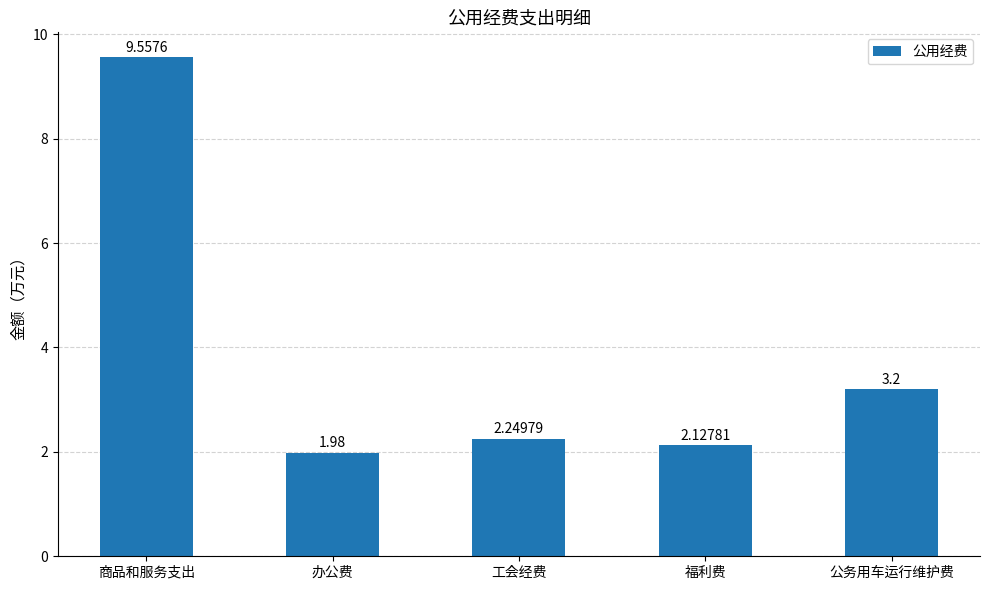

Read the value at 公务用车运行维护费.

3.2